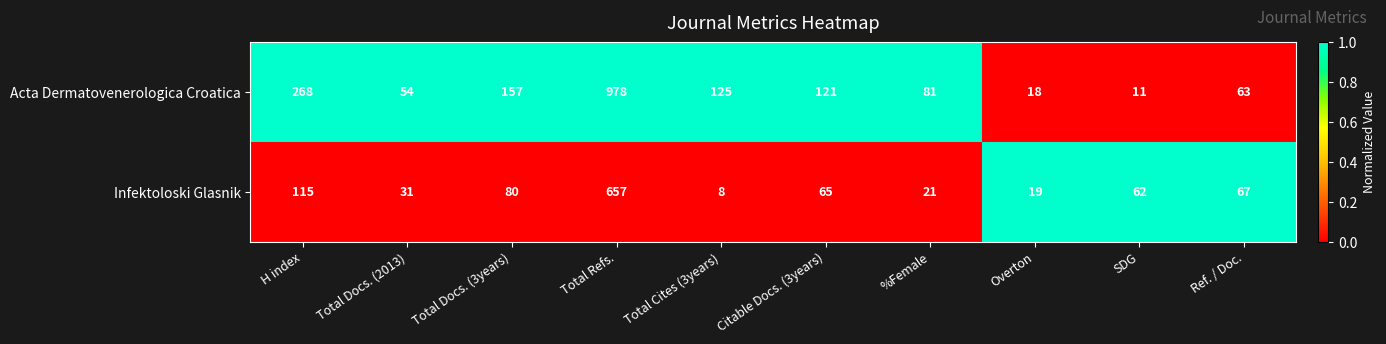

What is the difference between the second highest and second lowest values in the Acta Dermatovenerologica Croatica series?

250